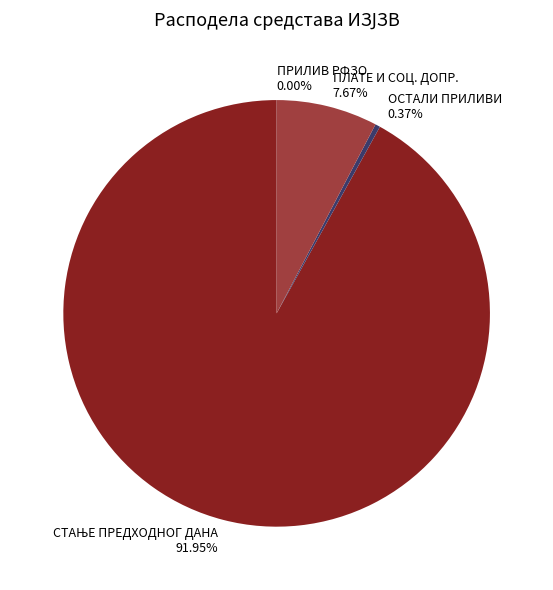

What percentage is the ПЛАТЕ И СОЦ. ДОПР. slice, to the nearest percent?

8%